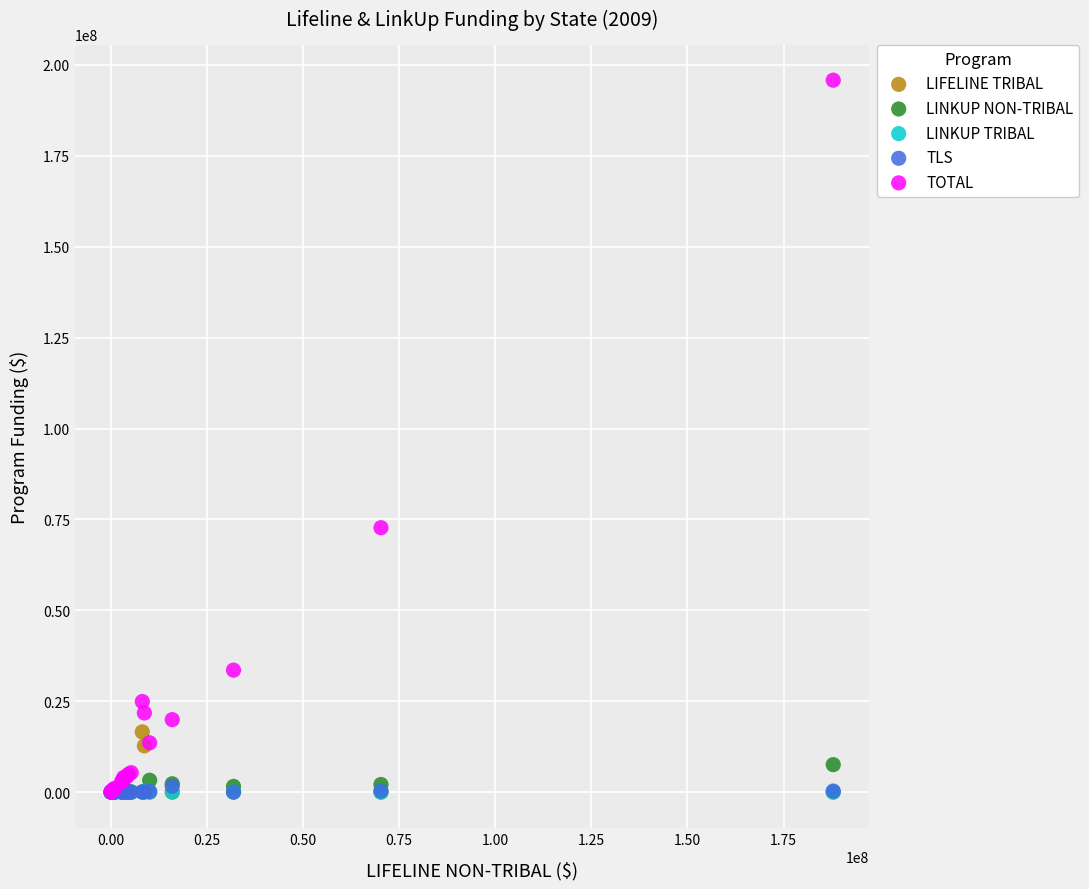

Which series has the largest Y range (max minus min)?

TOTAL